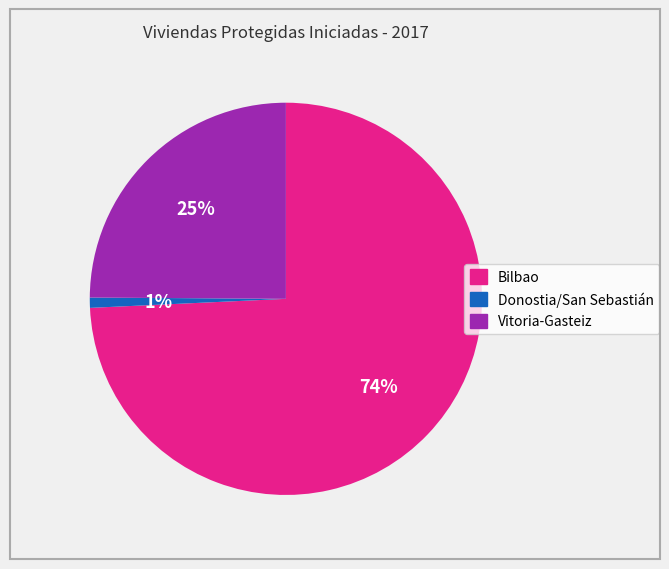

Rank the categories by value from lowest to highest.

Donostia/San Sebastián, Vitoria-Gasteiz, Bilbao